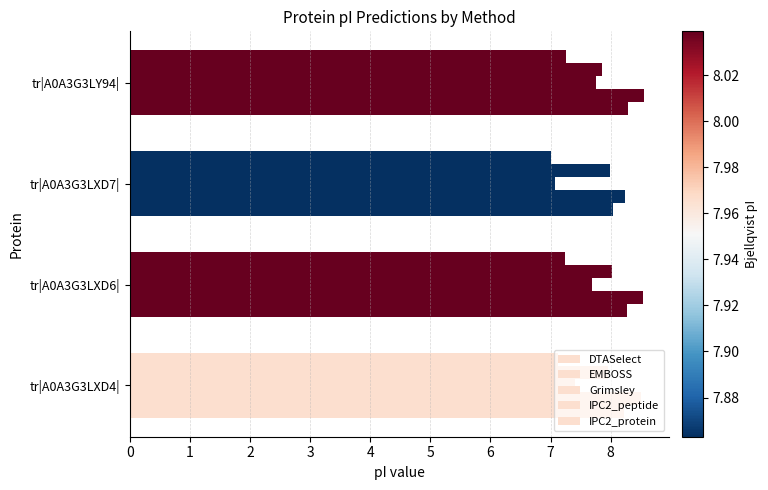

Count the number of categories in the chart.

4